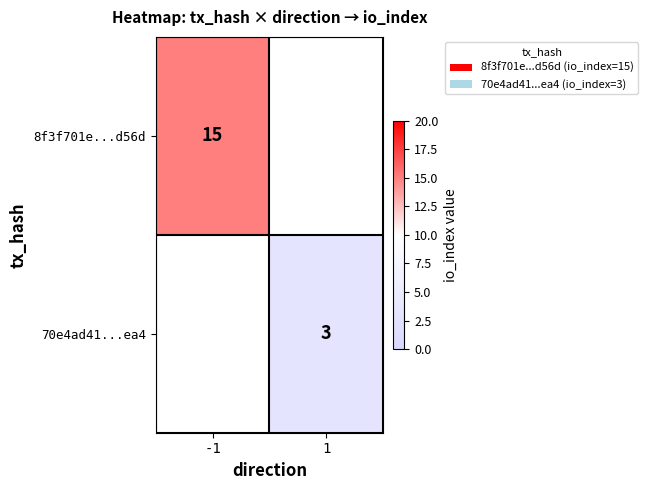

The value of 8f3f701e...d56d at -1 is 24. True or false?

False